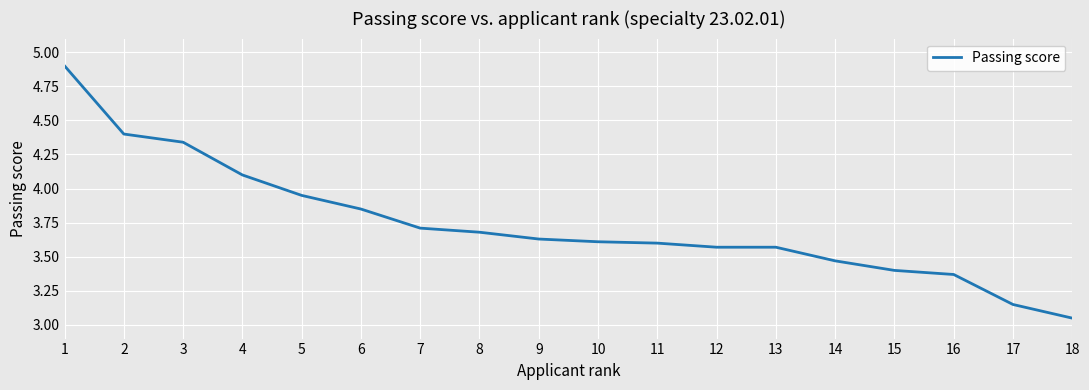

Is this an area chart (filled region under the line)?

No